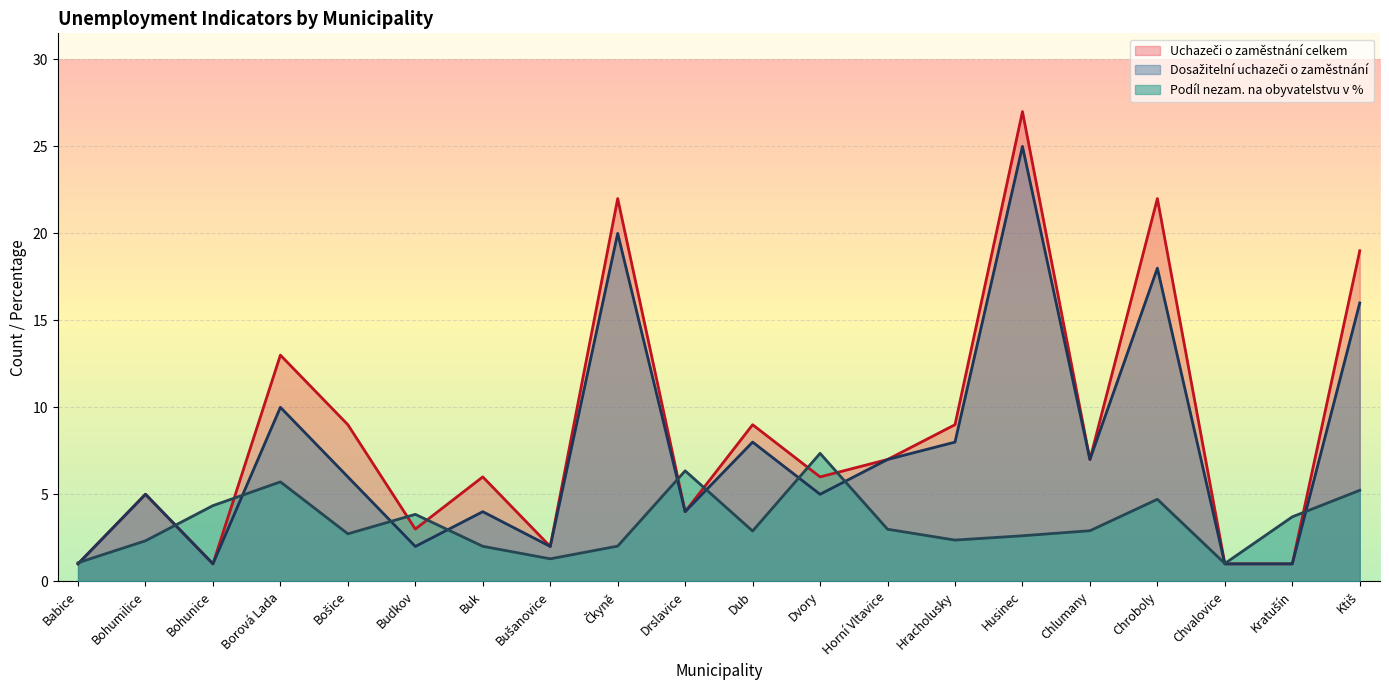

At which category is the sum across all series the highest?

Husinec